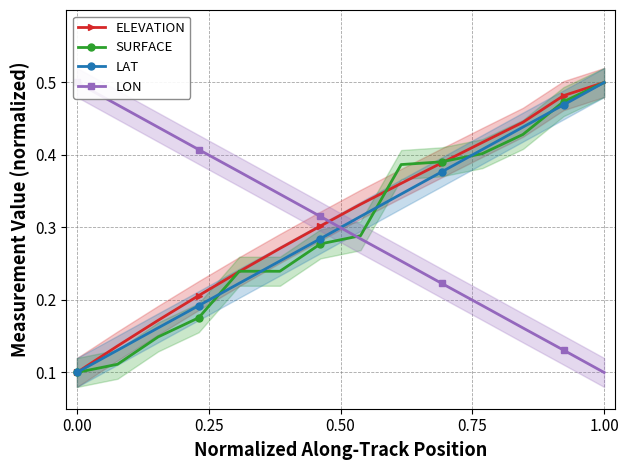

True or false: LAT has more than 2 points higher than both neighbors.

False